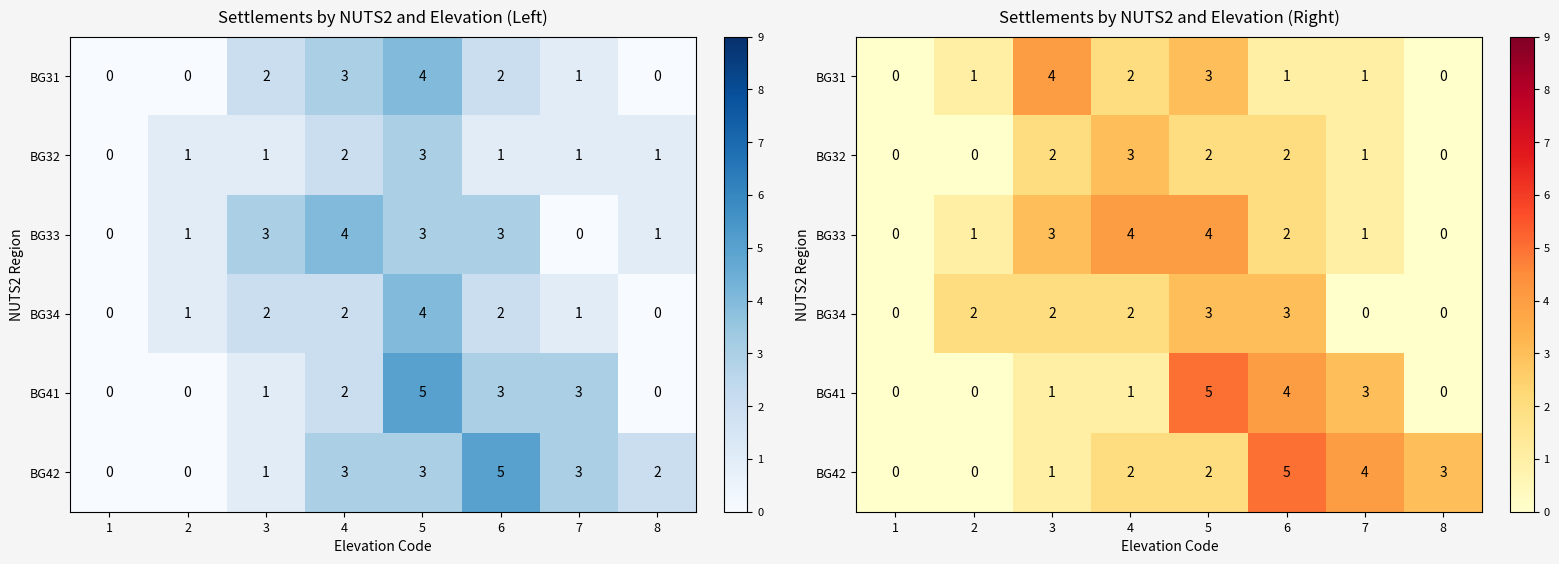

What value does the BG34 series have at 5?

3